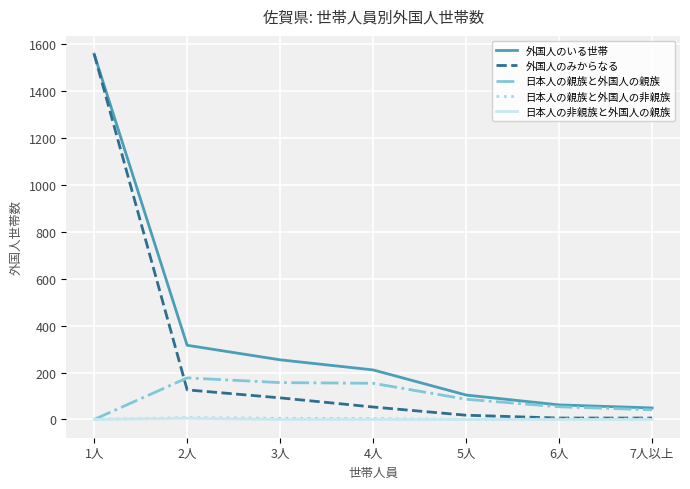

True or false: 日本人の親族と外国人の非親族 and 外国人のいる世帯 cross at least once.

False